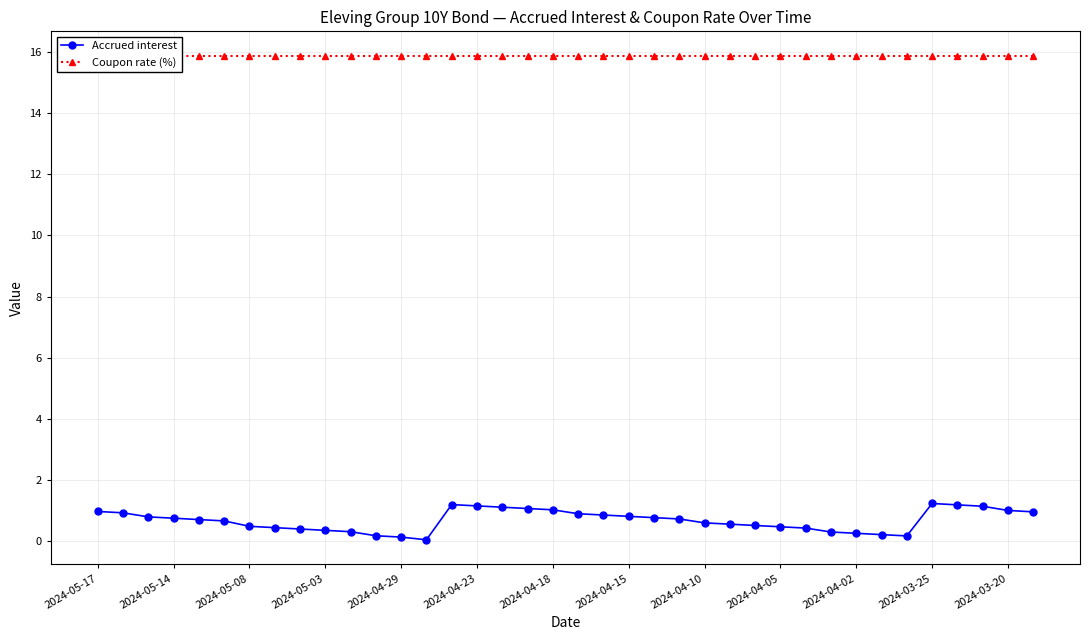

At how many categories does at least one series exceed 4?

38